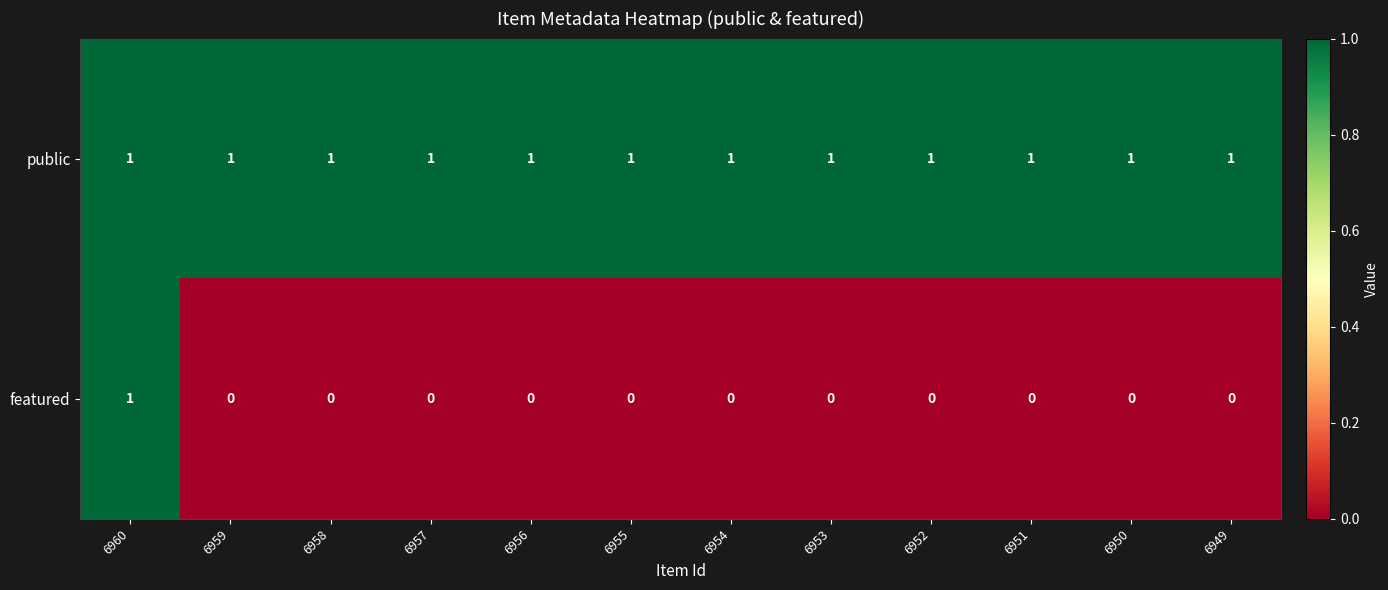

What is the sum of all public values?

12